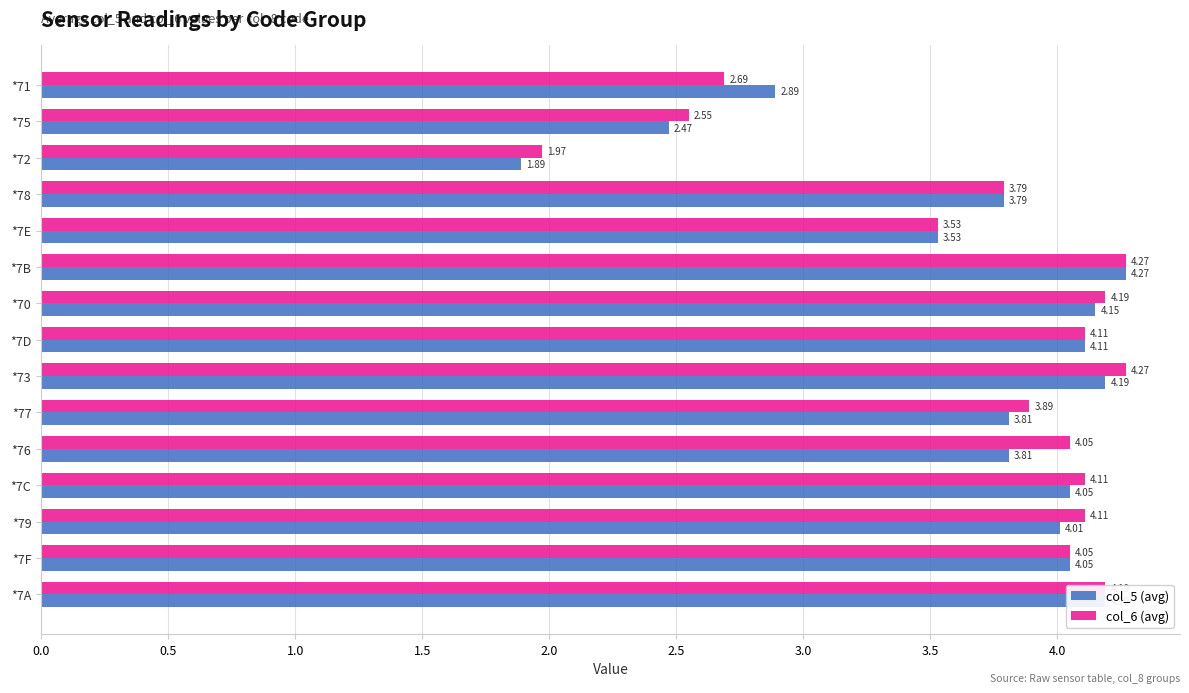

What is the sum of all col_5 (avg) values?

55.2